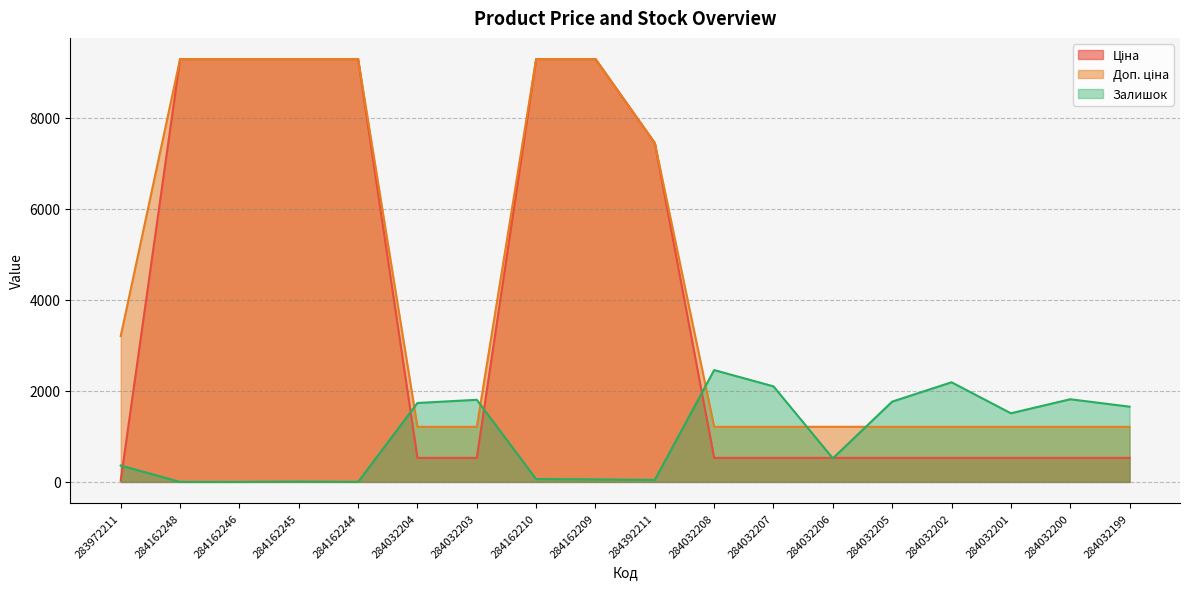

What is the difference between the highest and lowest values at 284162244?

9290.5